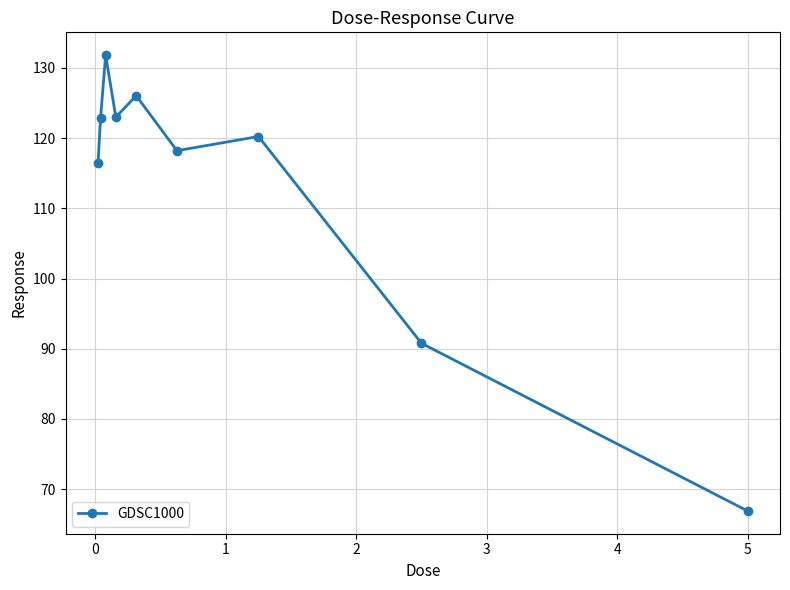

What is the value of the 8th point from the left?

90.8